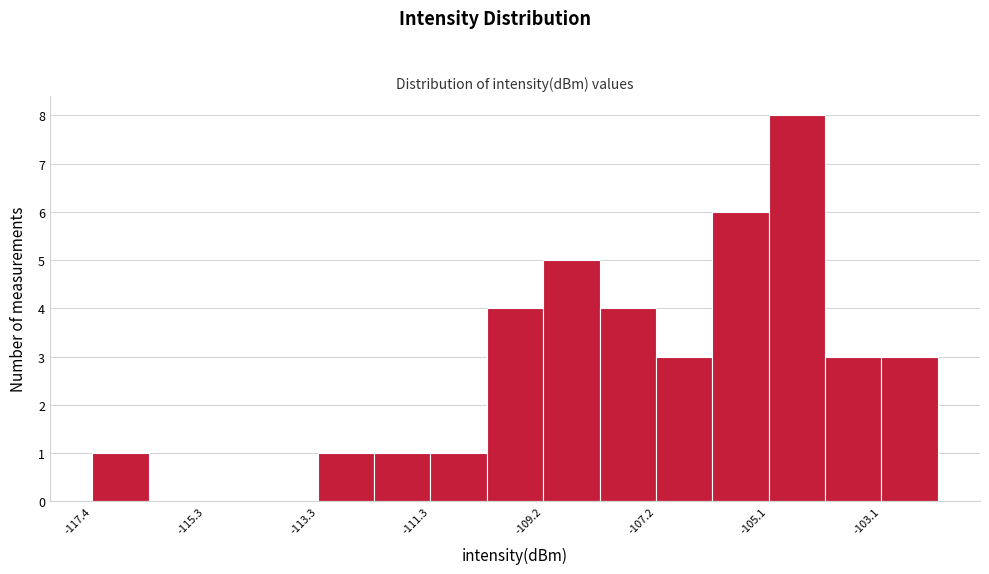

Around what value on the x-axis is the tallest bar? Give the approximate position of its centre, as read against the axis.

-104.5